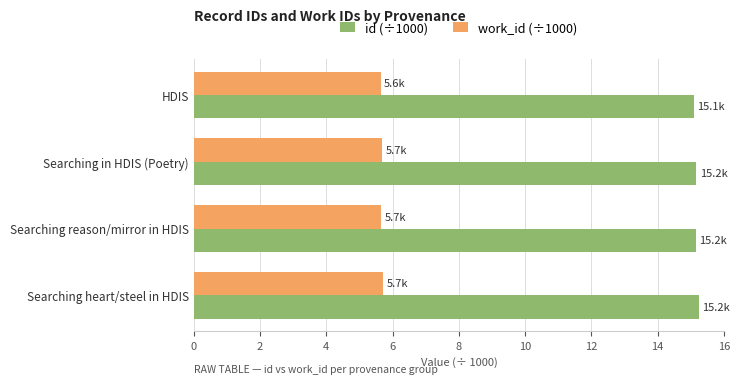

What are all the series names shown in the legend?

id (÷1000), work_id (÷1000)